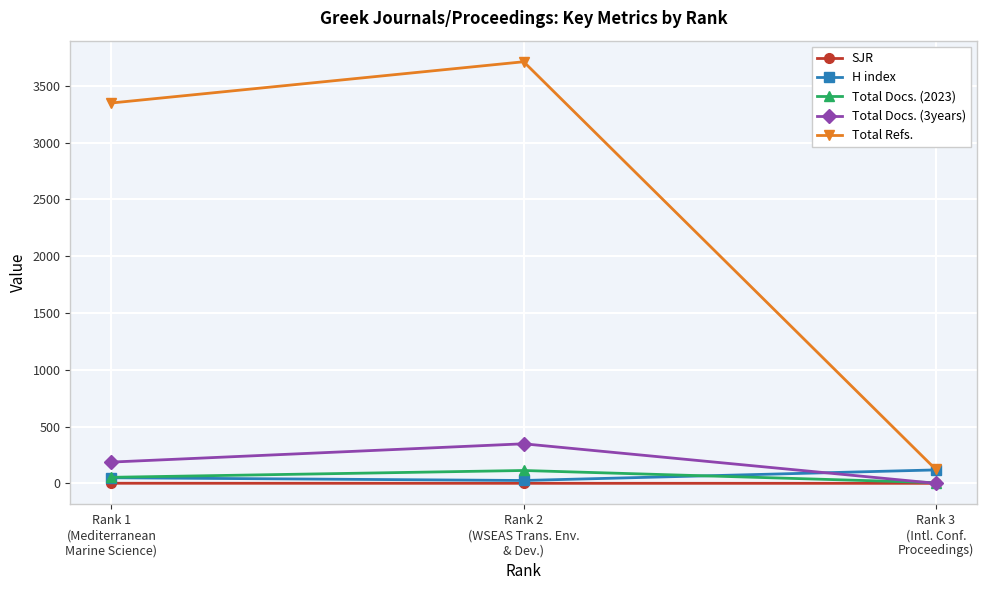

What is the minimum value for Total Refs.?

122.0